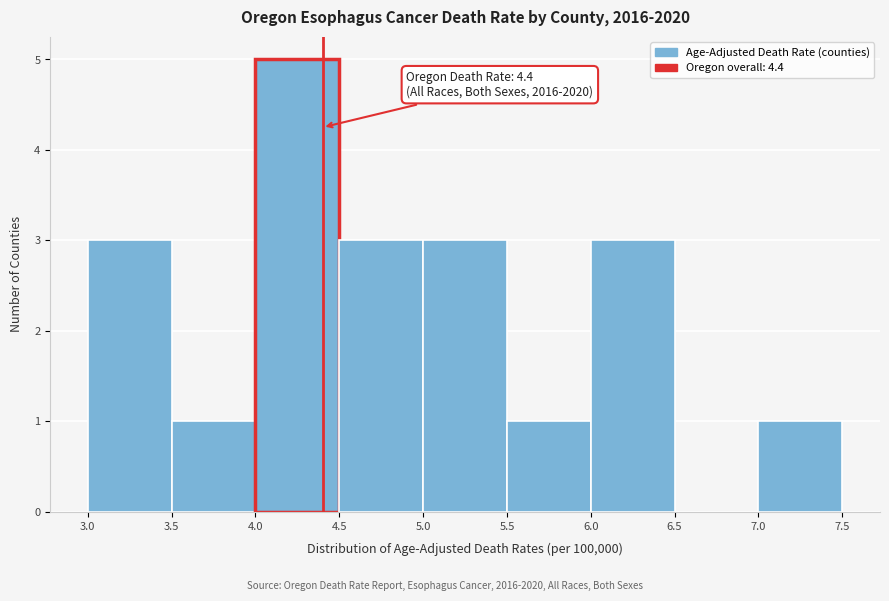

Over which range of the x-axis is the bar tallest?

4.0 to 4.5